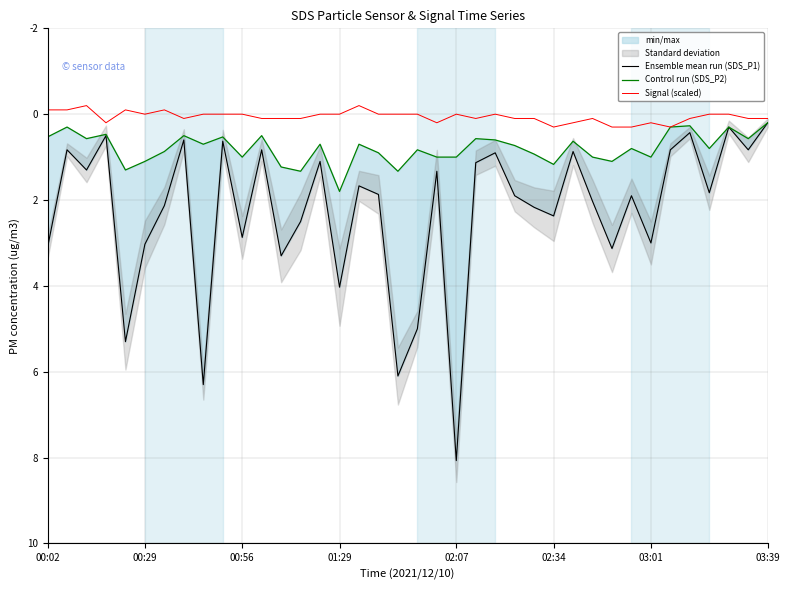

The Signal (scaled) series shows 0.0 at 18. True or false?

True